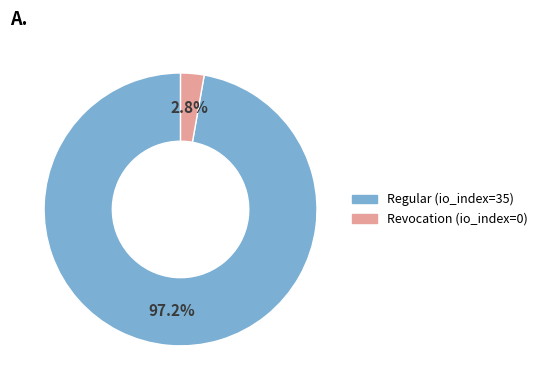

Which category accounts for the majority?

Regular